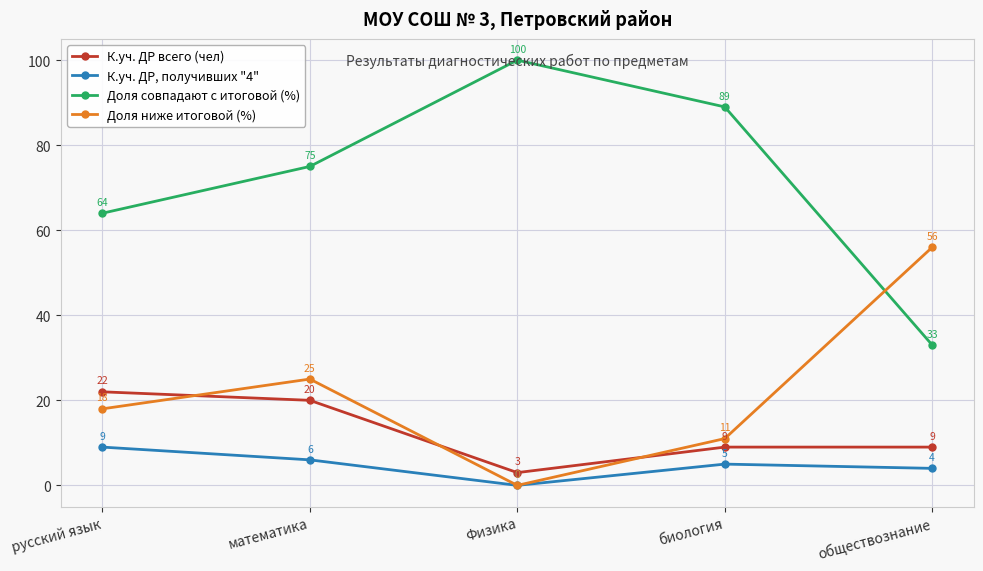

Read the К.уч. ДР всего (чел) value at Физика.

3